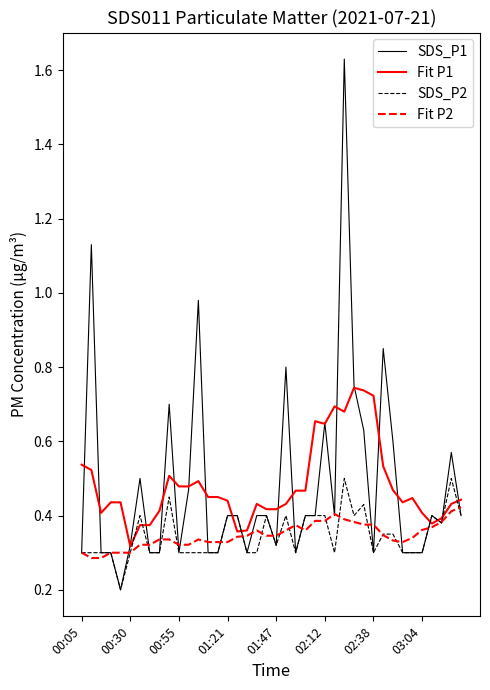

List the series in order of their peak value, lowest first.

Fit P2, SDS_P2, Fit P1, SDS_P1